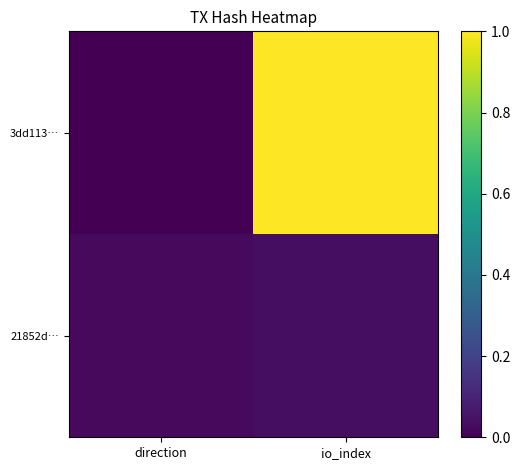

Rank the series by their maximum value, from highest to lowest.

3dd113…, 21852d…